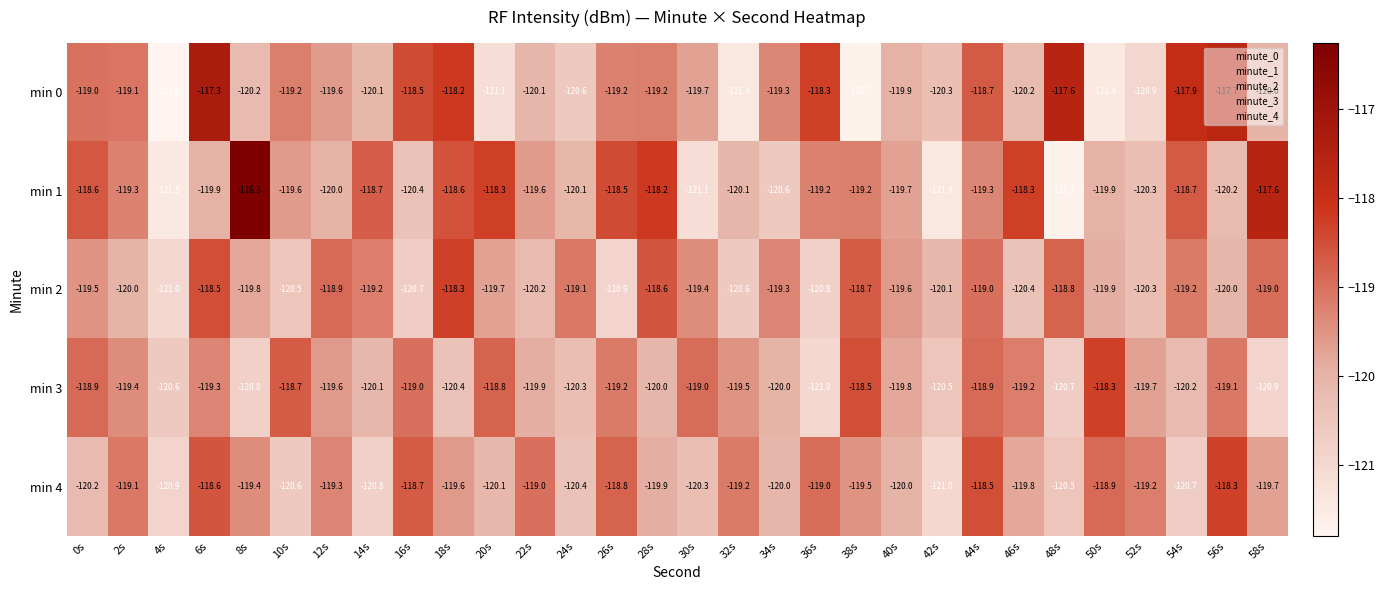

How many series are shown in this chart?

5